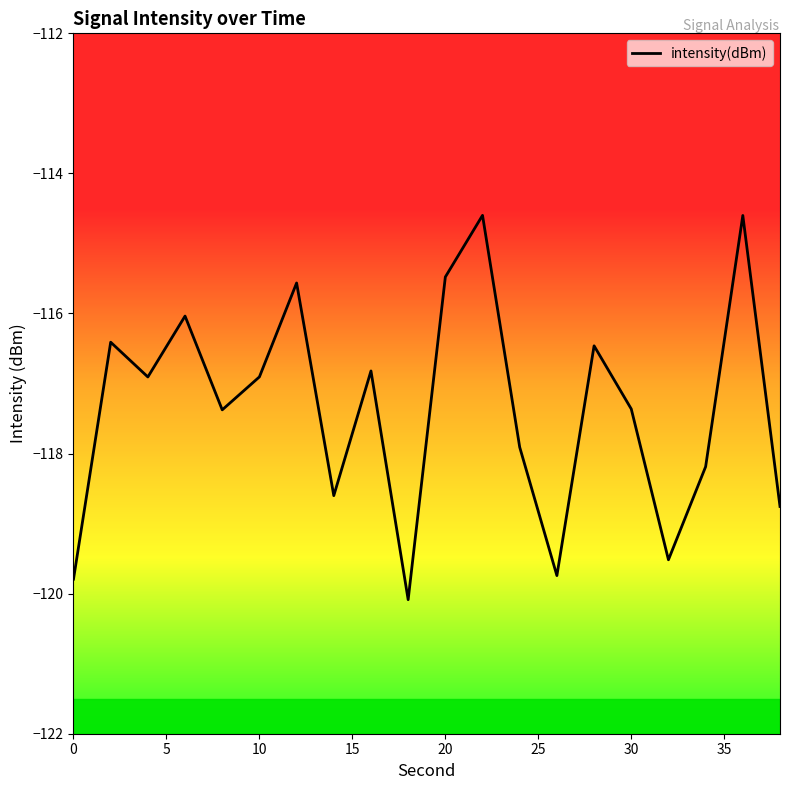

What is the difference between the maximum and minimum values?

5.5